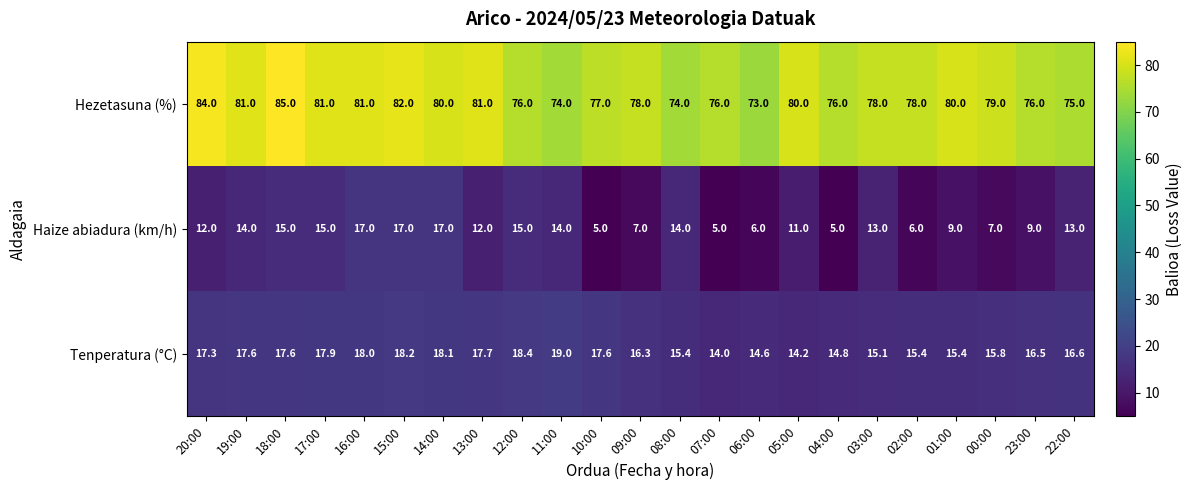

The value of Haize abiadura (km/h) at 14:00 is 17.0. True or false?

True